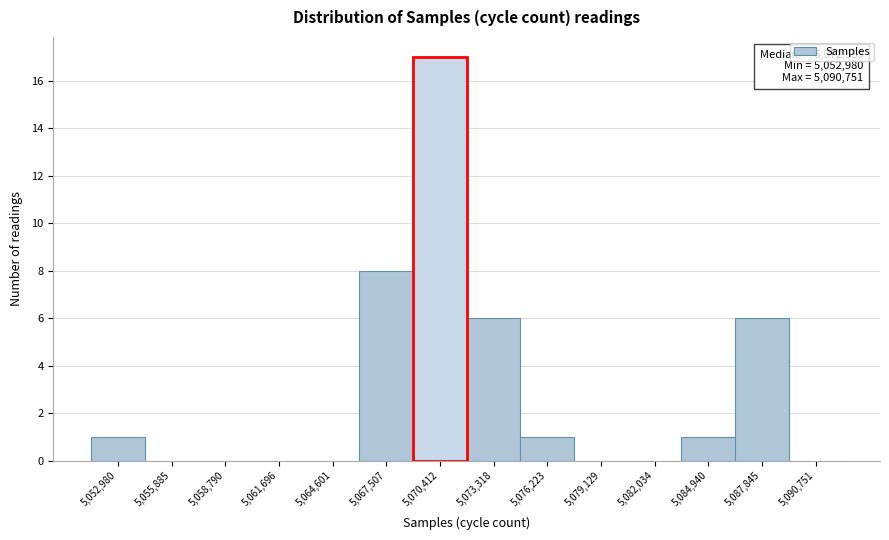

Reading left to right, list all the values displayed in this chart.

5,052,980=1	5,055,885=0	5,058,790=0	5,061,696=0	5,064,601=0	5,067,507=8	5,070,412=17	5,073,318=6	5,076,223=1	5,079,129=0	5,082,034=0	5,084,940=1	5,087,845=6	5,090,751=0